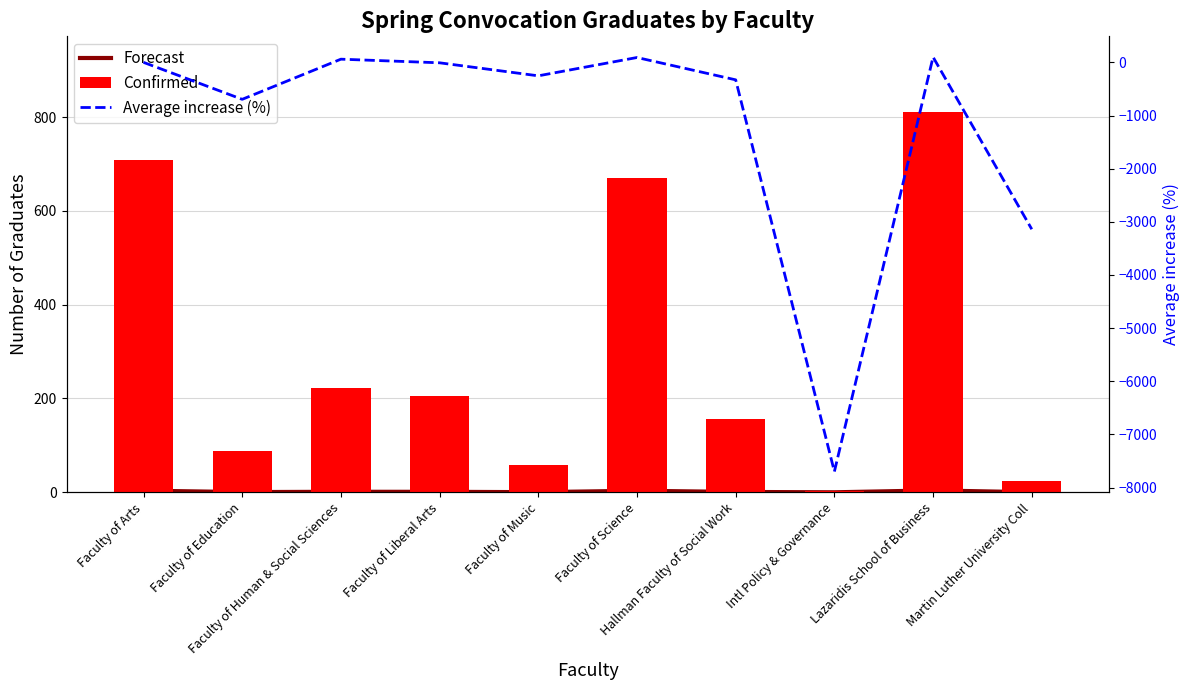

What is the approximate value of Forecast at Faculty of Arts?

3.5